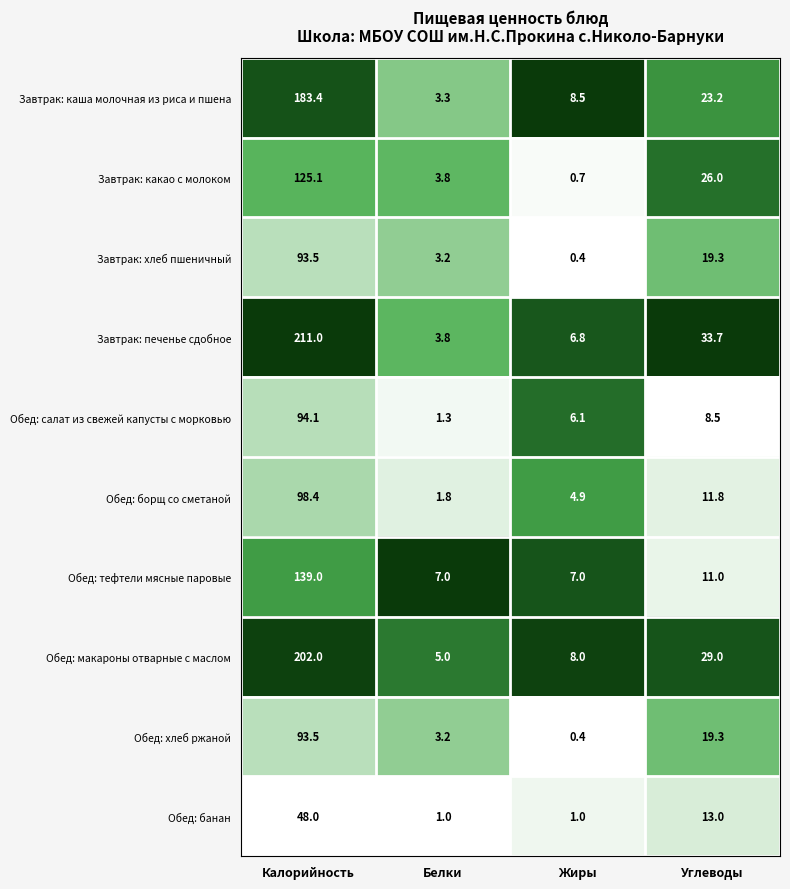

Rank the categories by Обед: борщ со сметаной value from highest to lowest.

Калорийность, Углеводы, Жиры, Белки